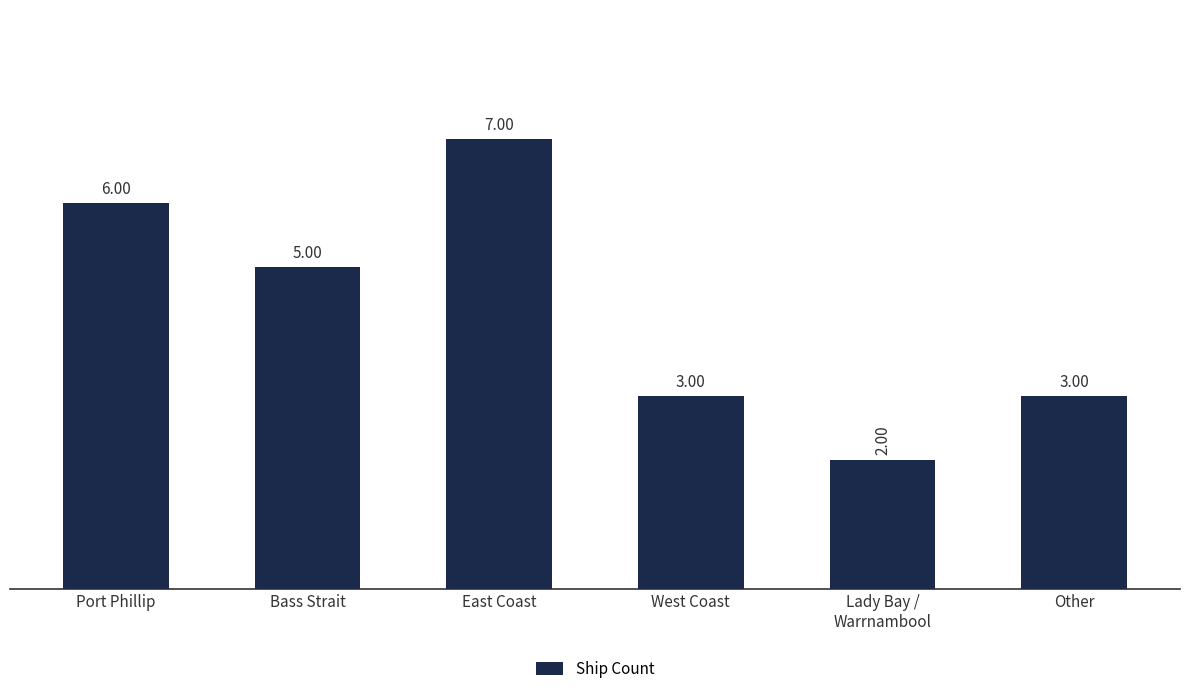

Which label corresponds to the largest value in the chart?

East Coast